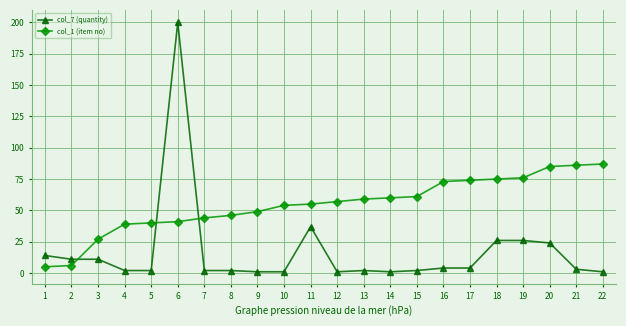

What is the sum of the col_1 (item no) values at 18 and 19?

151